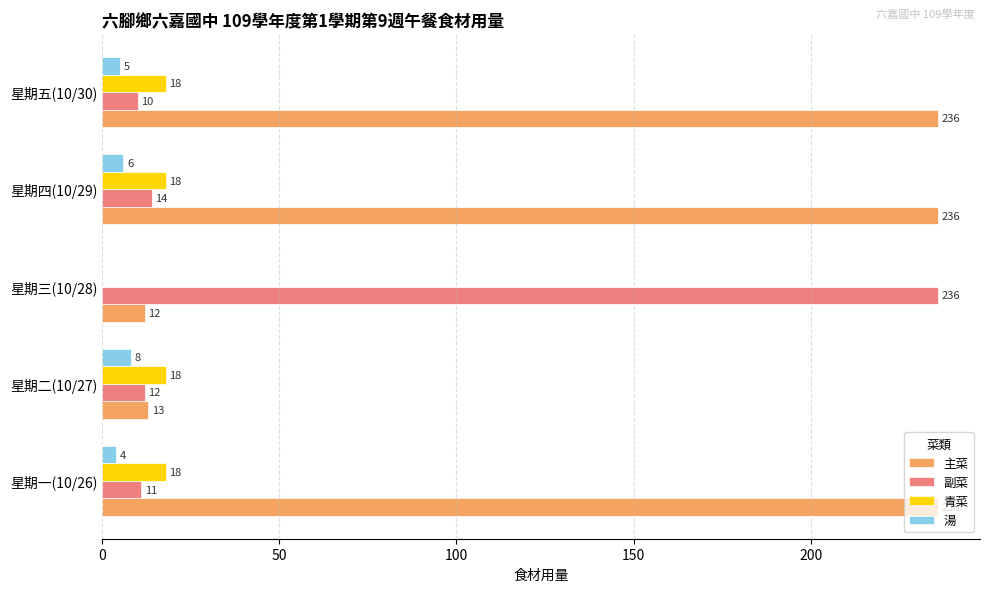

Which series changed the most between 星期三(10/28) and 星期四(10/29)?

主菜